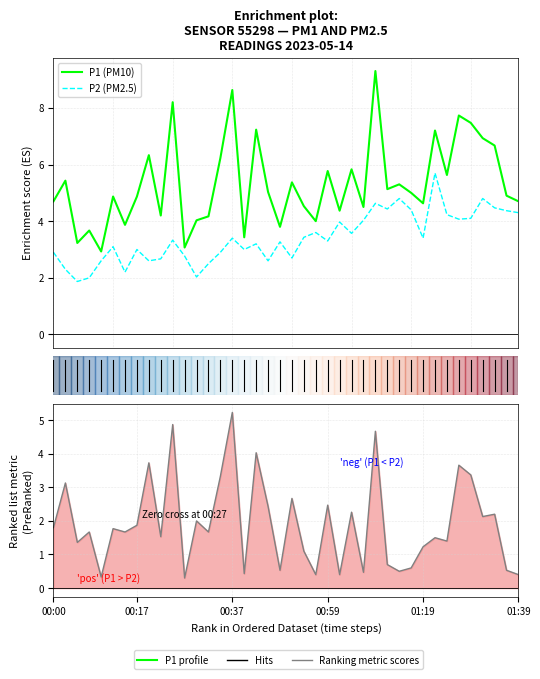

At which category is the sum across all series the highest?

27